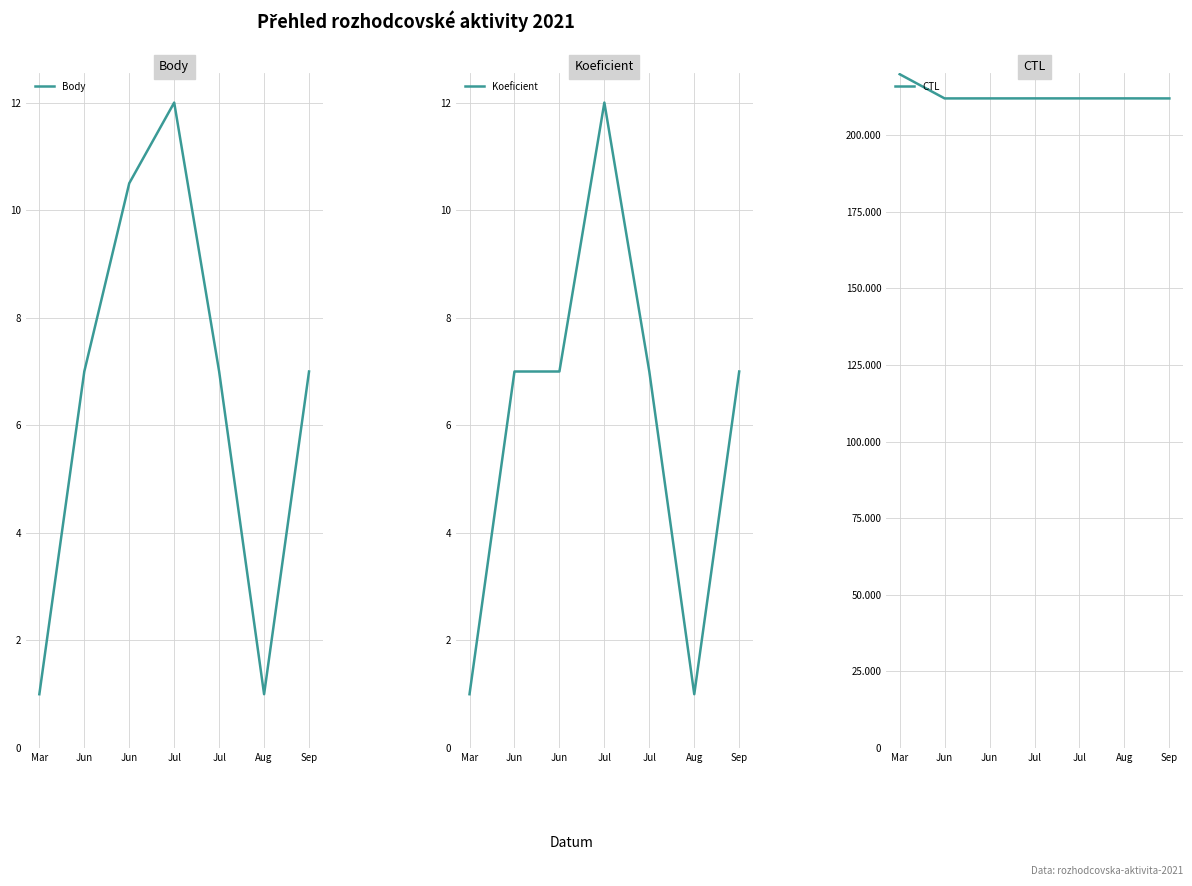

Which series has the largest total across all categories?

CTL